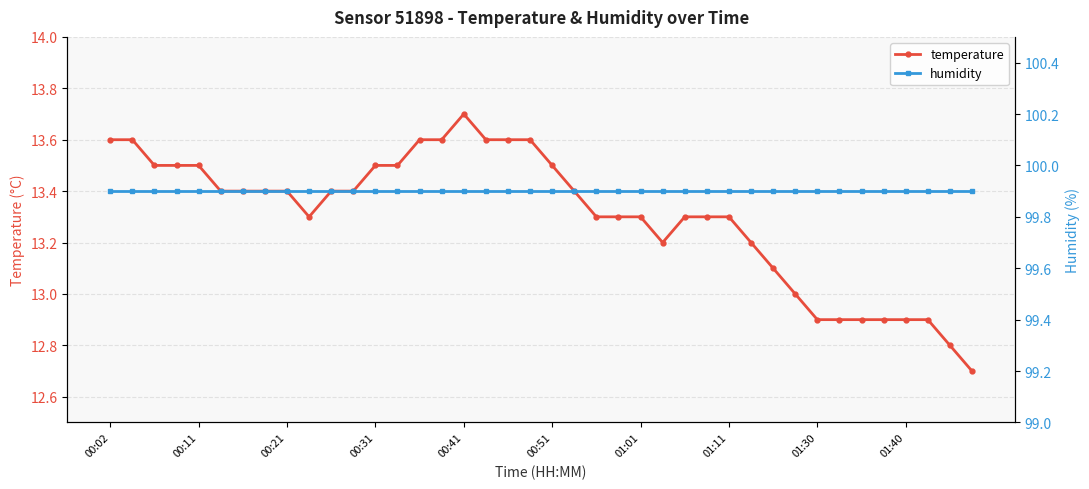

True or false: humidity has more than 0 interior local peaks.

False